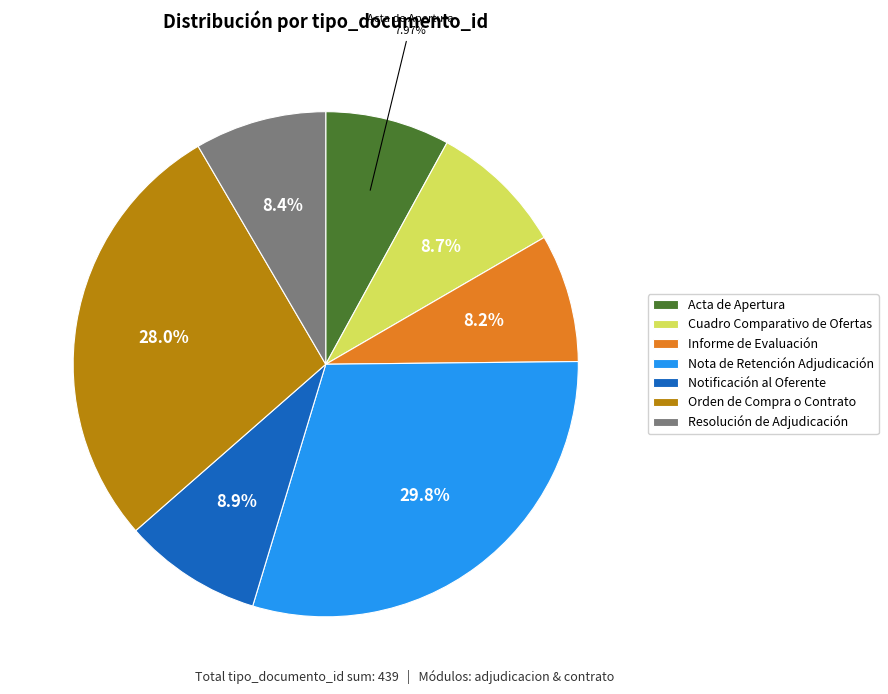

The Notificación al Oferente slice represents 3% of the pie. True or false?

False